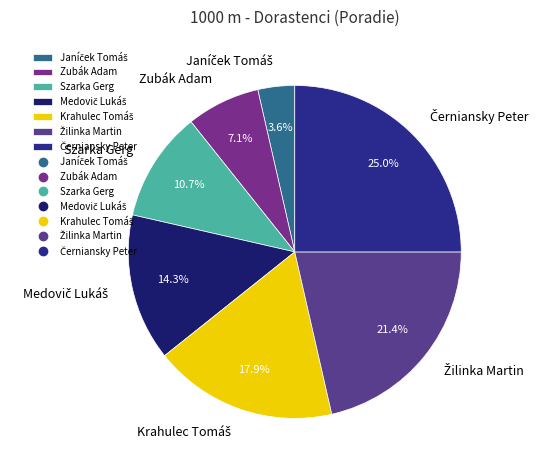

How much of the chart is everything except Zubák Adam?

92.9%